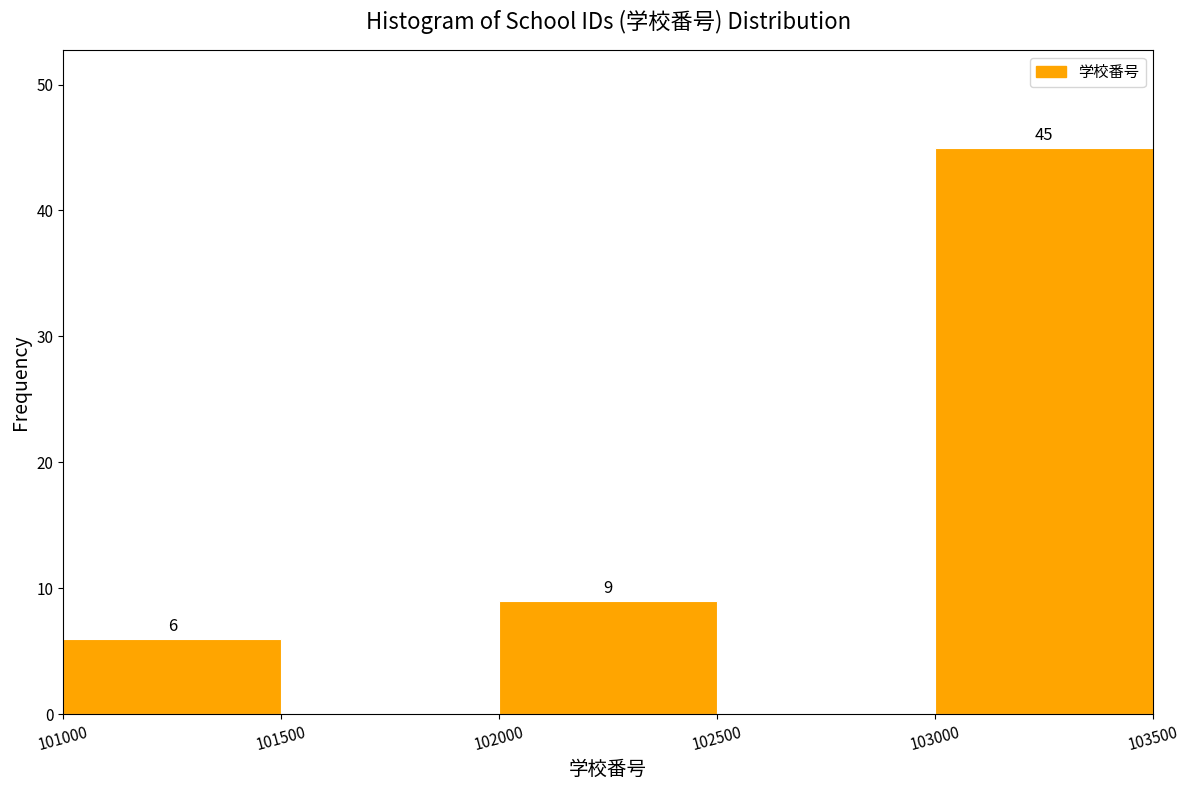

Over which range of the x-axis is the bar tallest?

103000 to 103500